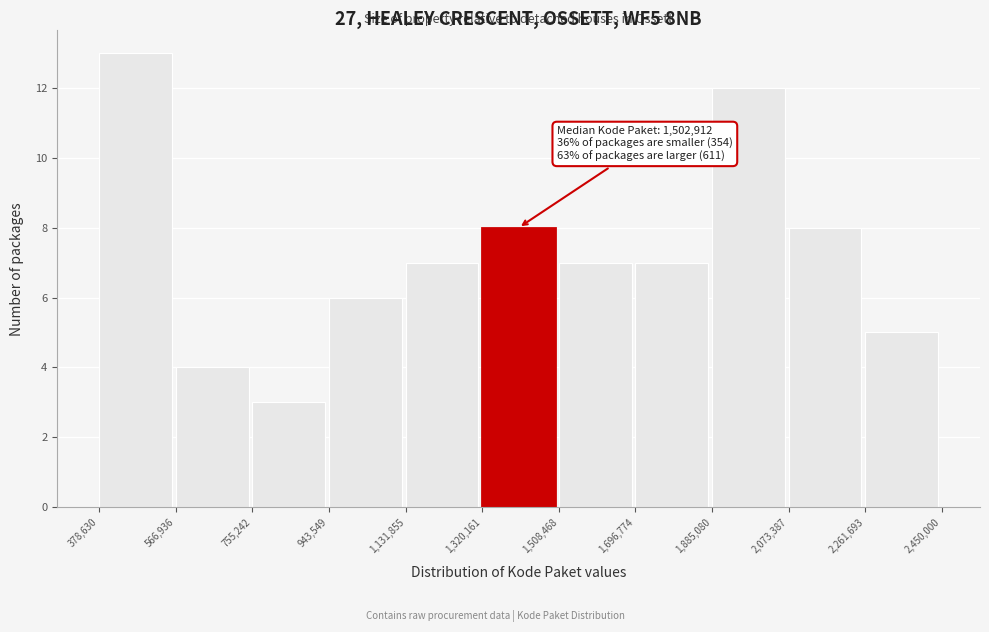

Which range on the x-axis has the tallest bar?

378,630 to 566,936